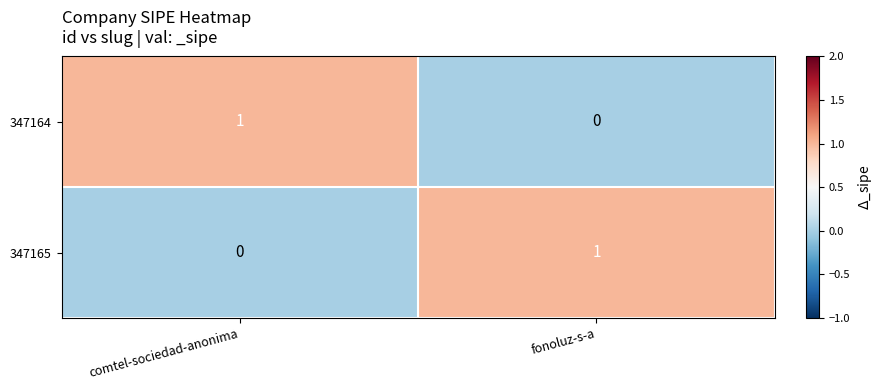

Is it true that 347164 equals 1 at comtel-sociedad-anonima?

True